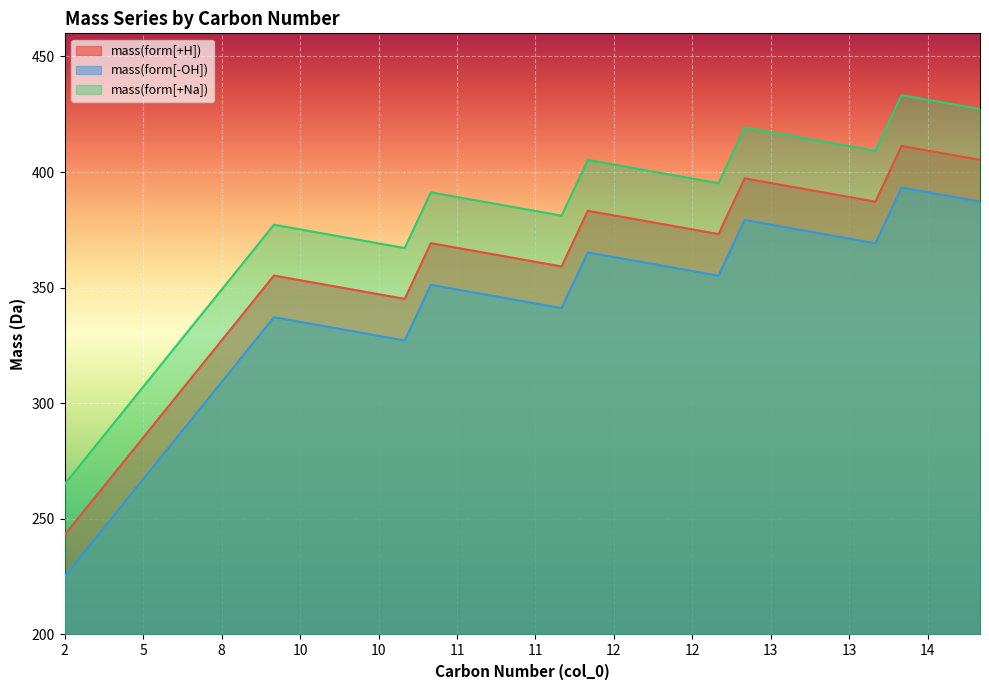

Does the chart display data point markers on the line(s)?

No